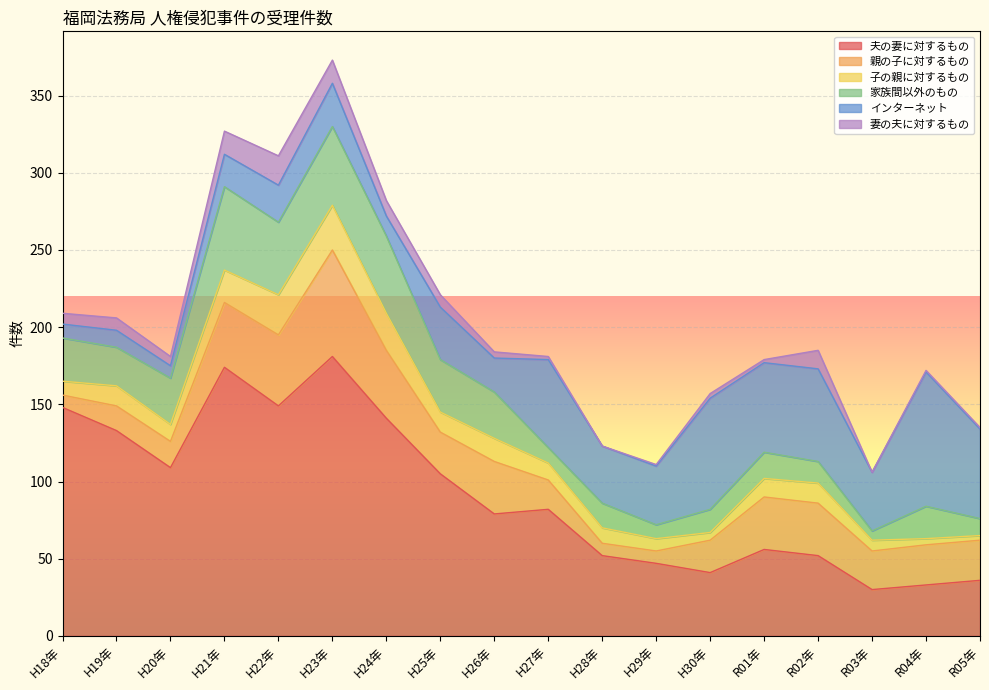

What is the highest value of the 親の子に対するもの series?

69